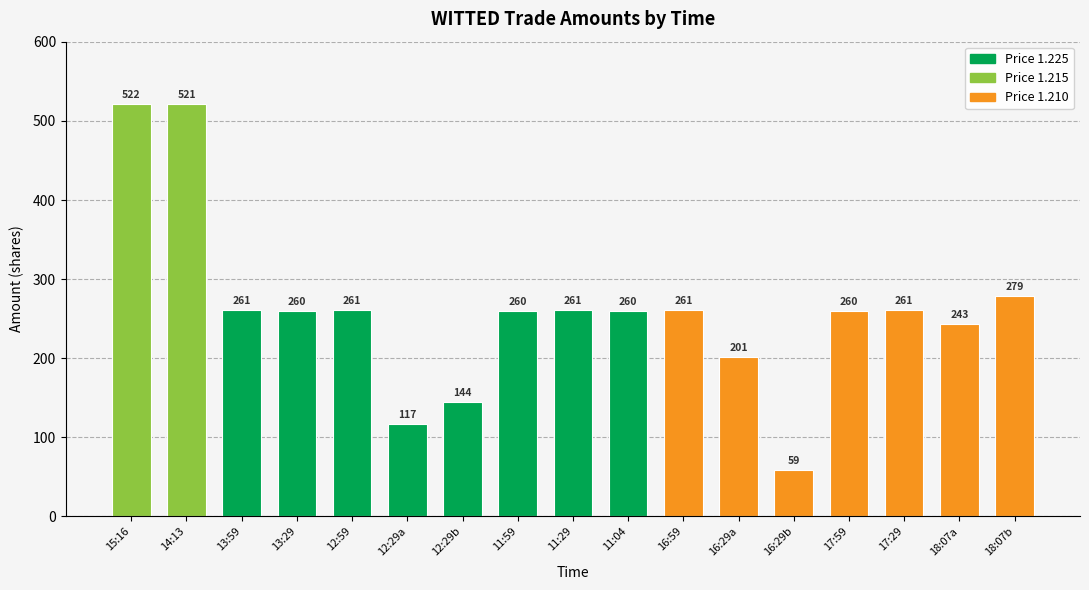

Reading right to left, list all the values displayed in this chart.

18:07b=279	18:07a=243	17:29=261	17:59=260	16:29b=59	16:29a=201	16:59=261	11:04=260	11:29=261	11:59=260	12:29b=144	12:29a=117	12:59=261	13:29=260	13:59=261	14:13=521	15:16=522